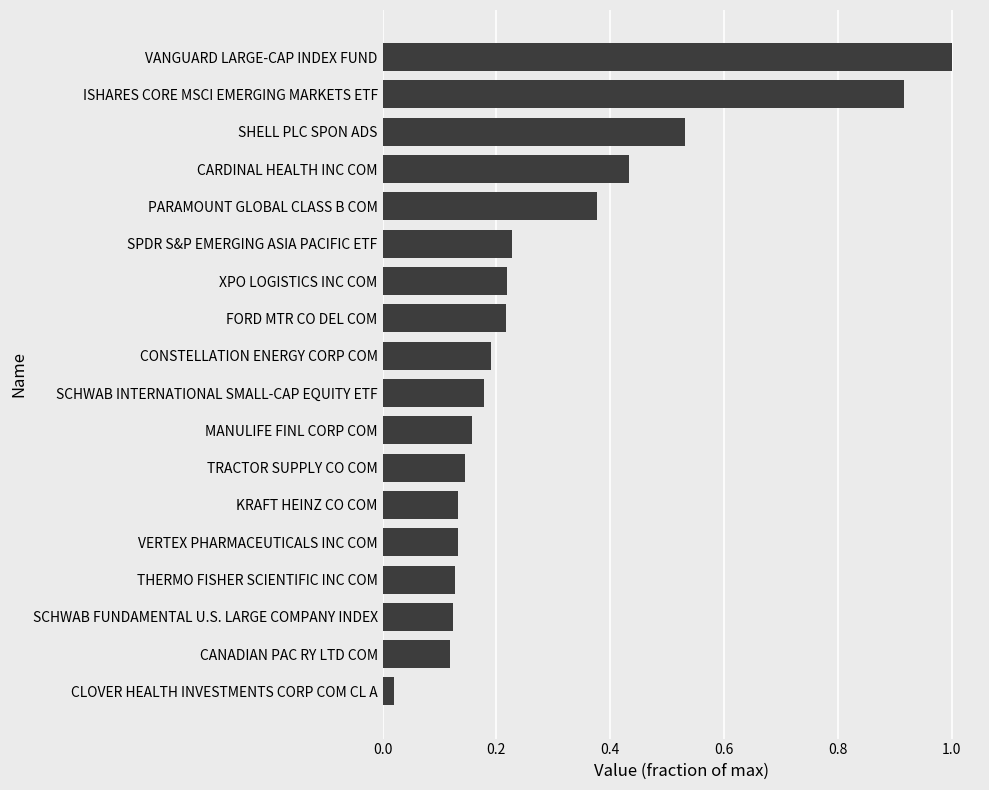

The value at MANULIFE FINL CORP COM is 0.2. True or false?

True